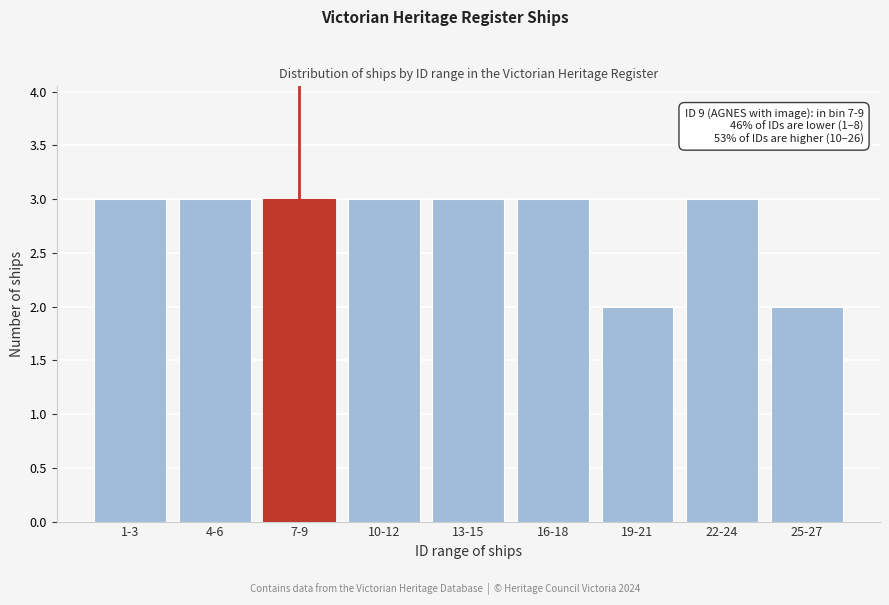

Reading left to right, extract all data points from this chart.

1-3=3	4-6=3	7-9=3	10-12=3	13-15=3	16-18=3	19-21=2	22-24=3	25-27=2